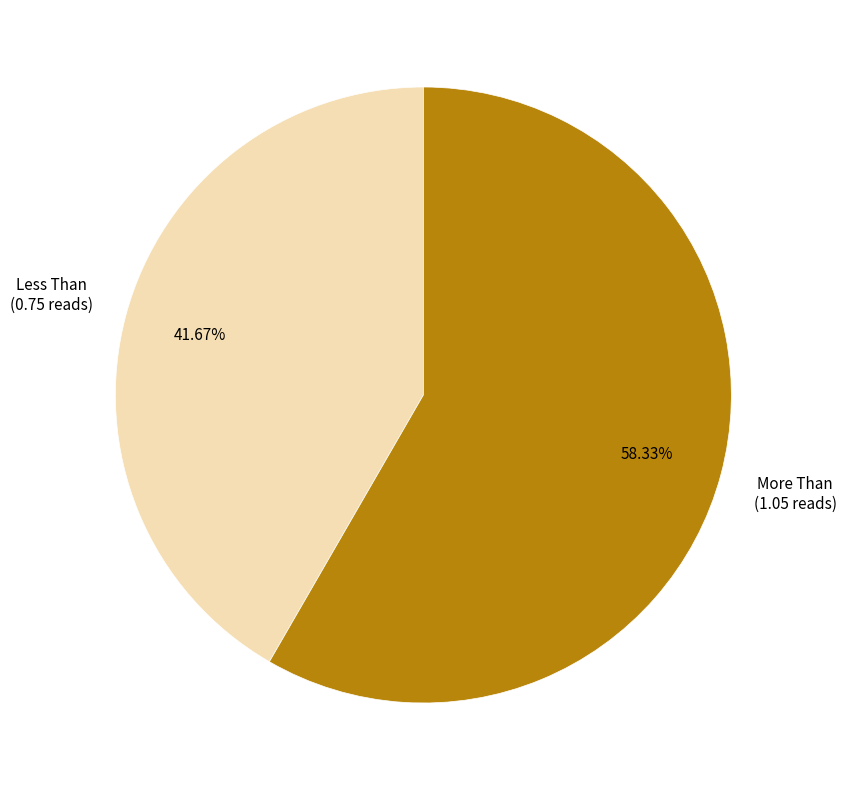

Is it true that Less Than is 42% of the pie?

True